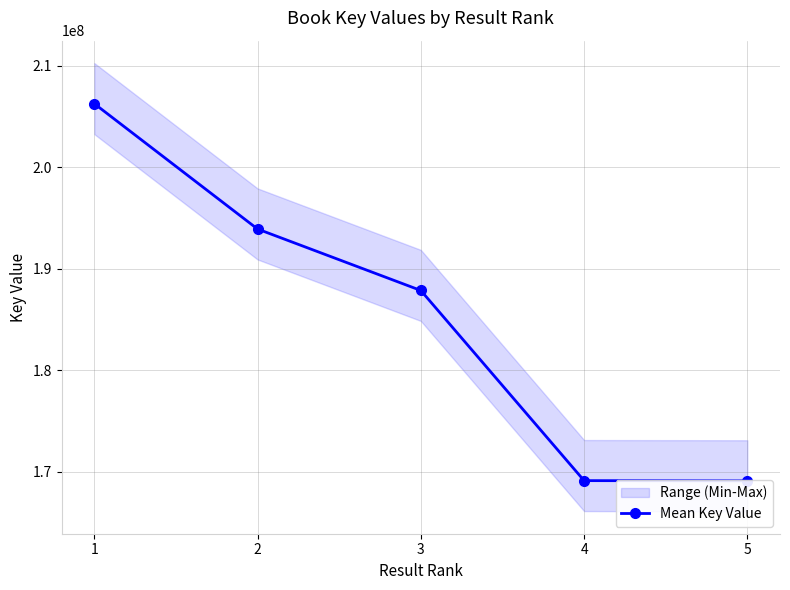

What is the change in value from 2 to 5?

-24807101